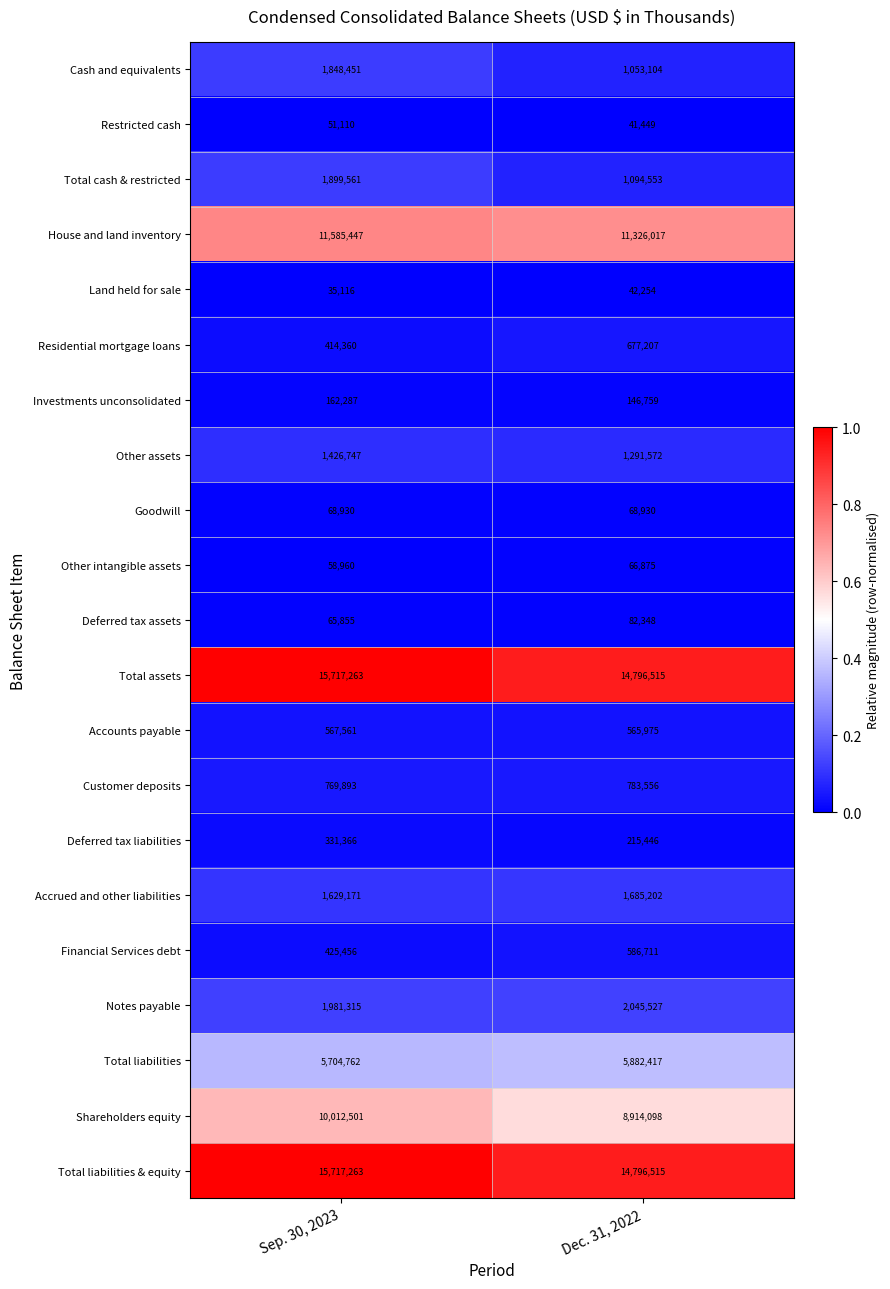

Which series has the widest spread of values?

Shareholders equity